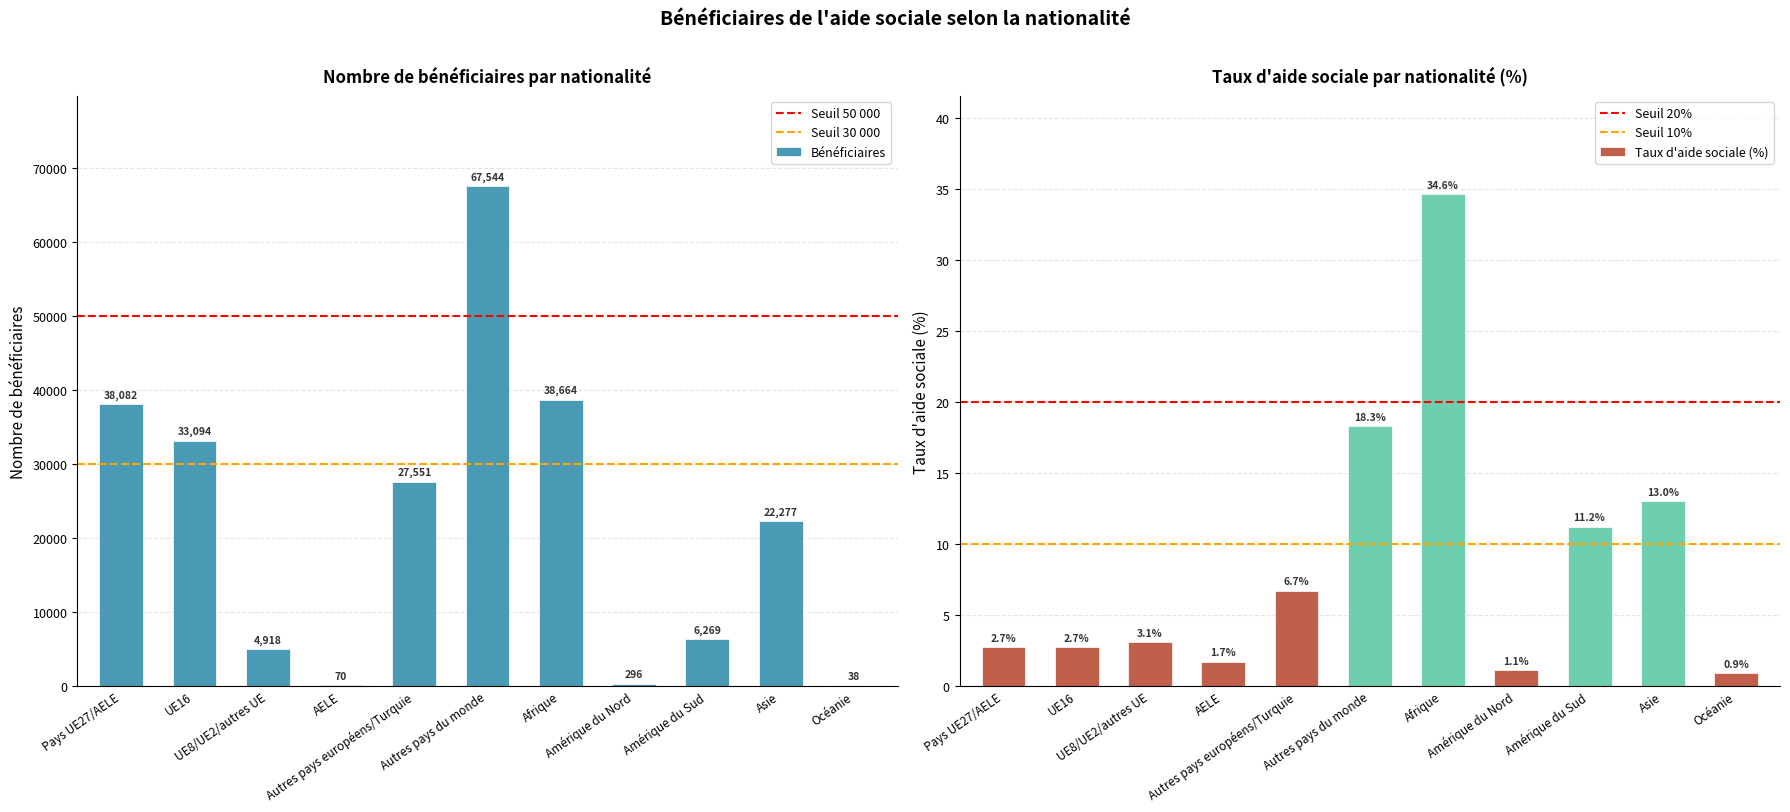

Reading left to right, extract all data points from this chart.

Bénéficiaires: Pays UE27/AELE=38082.0	UE16=33094.0	UE8/UE2/autres UE=4918.0	AELE=70.0	Autres pays européens/Turquie=27551.0	Autres pays du monde=67544.0	Afrique=38664.0	Amérique du Nord=296.0	Amérique du Sud=6269.0	Asie=22277.0	Océanie=38.0
Taux d'aide sociale (%): Pays UE27/AELE=2.7	UE16=2.7	UE8/UE2/autres UE=3.1	AELE=1.7	Autres pays européens/Turquie=6.7	Autres pays du monde=18.3	Afrique=34.6	Amérique du Nord=1.1	Amérique du Sud=11.2	Asie=13.0	Océanie=0.9